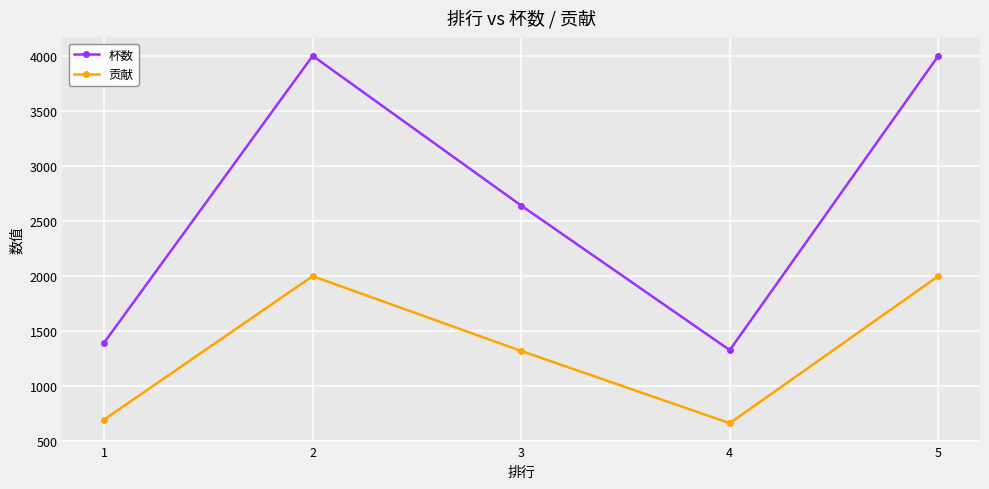

Count the number of categories in the chart.

5